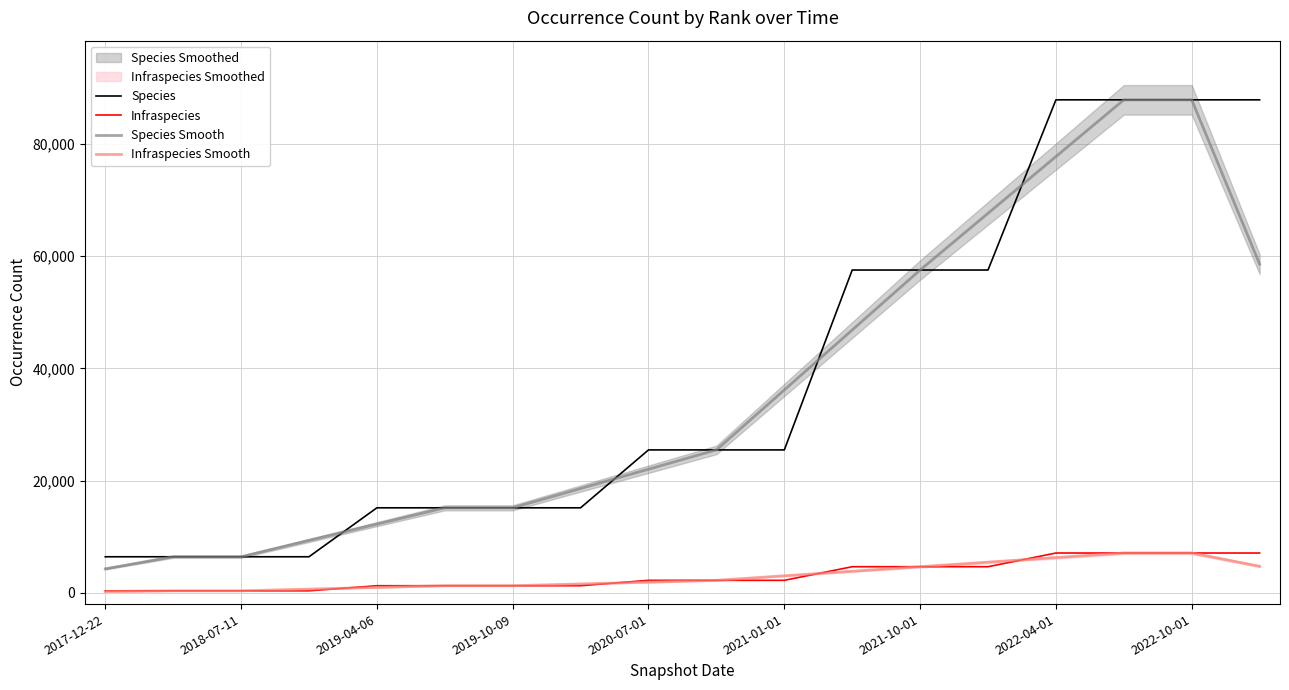

True or false: Infraspecies and Species Smooth intersect in this chart.

False